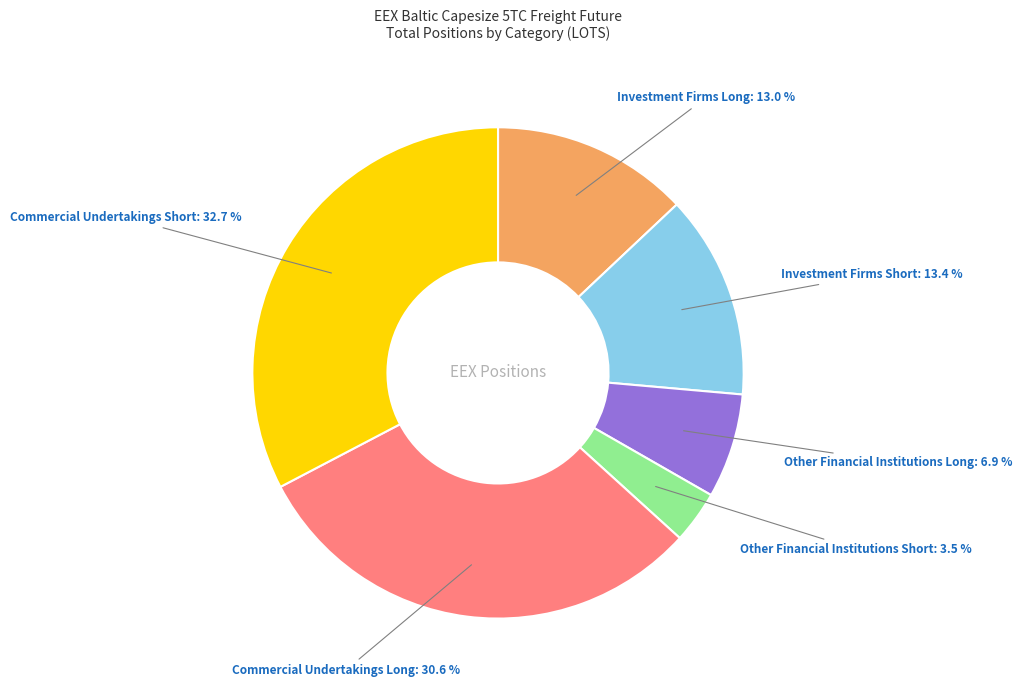

How many segments does this pie chart have?

6